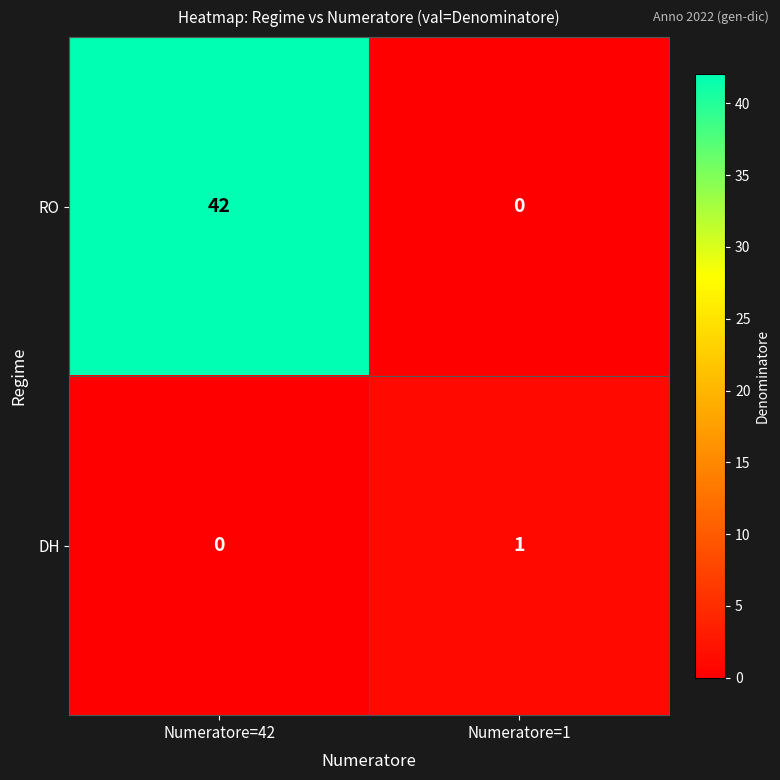

Which series has the largest total across all categories?

RO